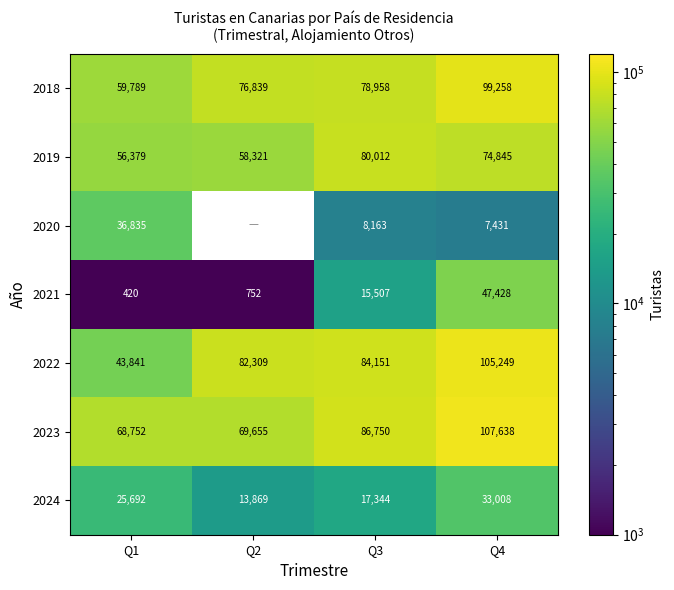

What is the smallest value displayed?

420.0